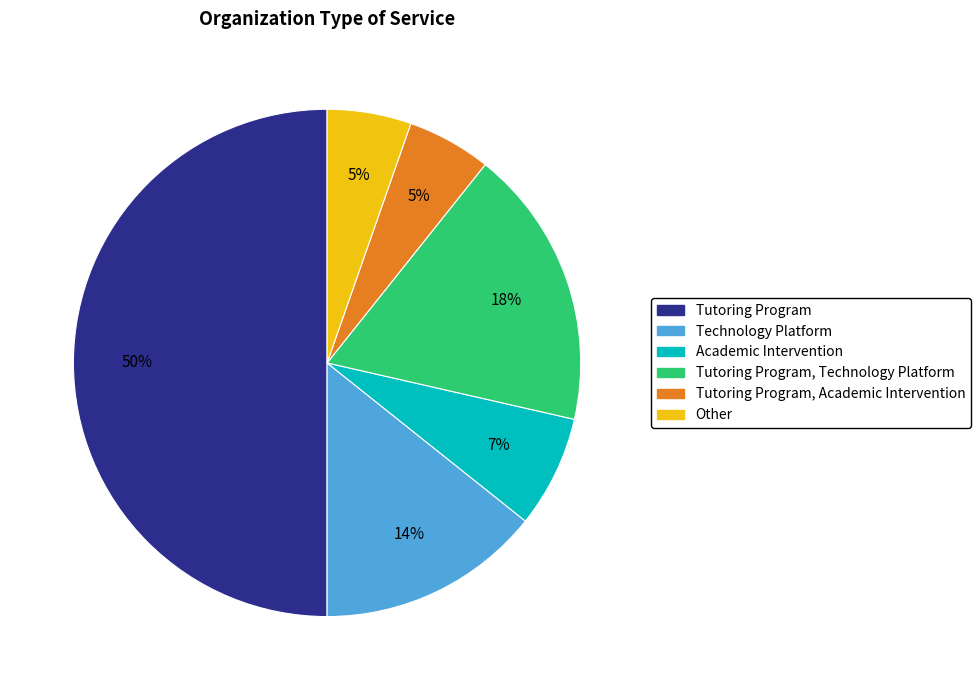

To the nearest percent, what is the difference between the largest and smallest slice percentages?

45%